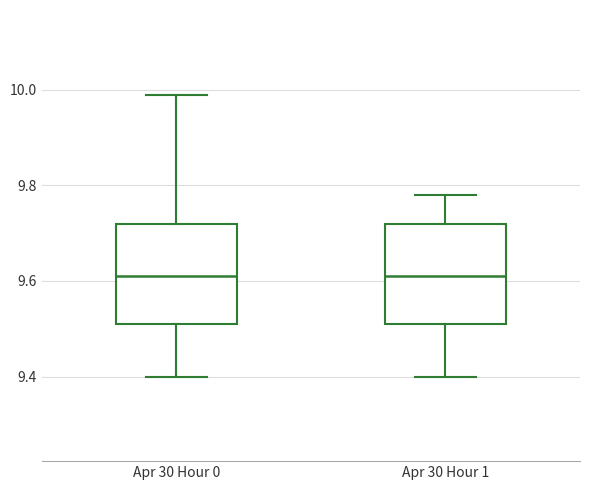

Where does the median line of the box for Apr 30 Hour 1 sit on the y-axis? The values are not printed on the chart, so give them approximately, as read against the axis.

9.62